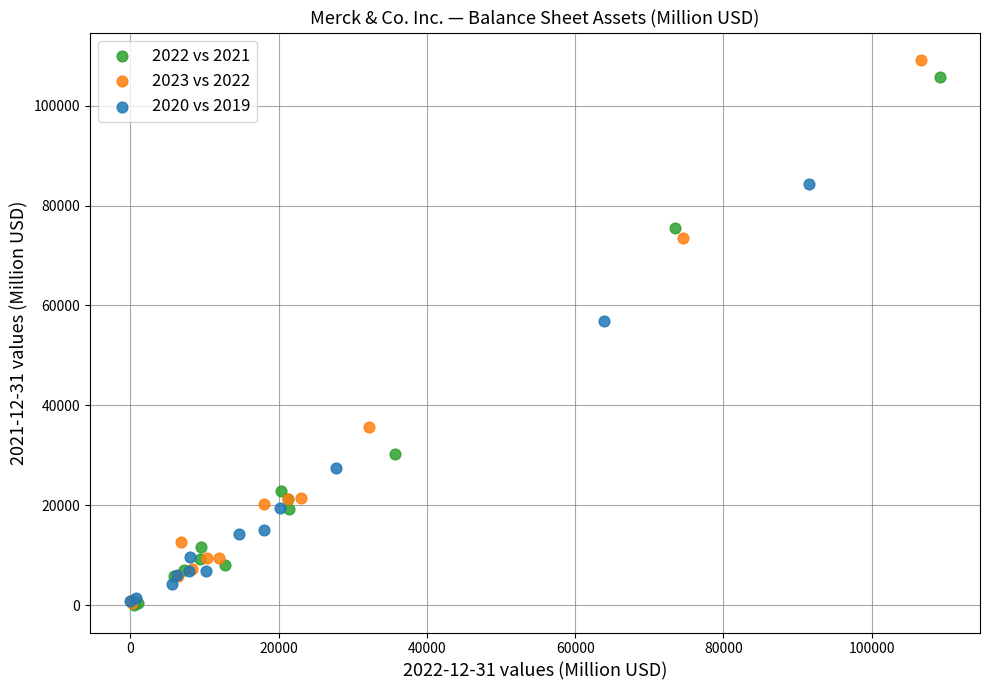

Which series reaches the maximum Y coordinate?

2023 vs 2022